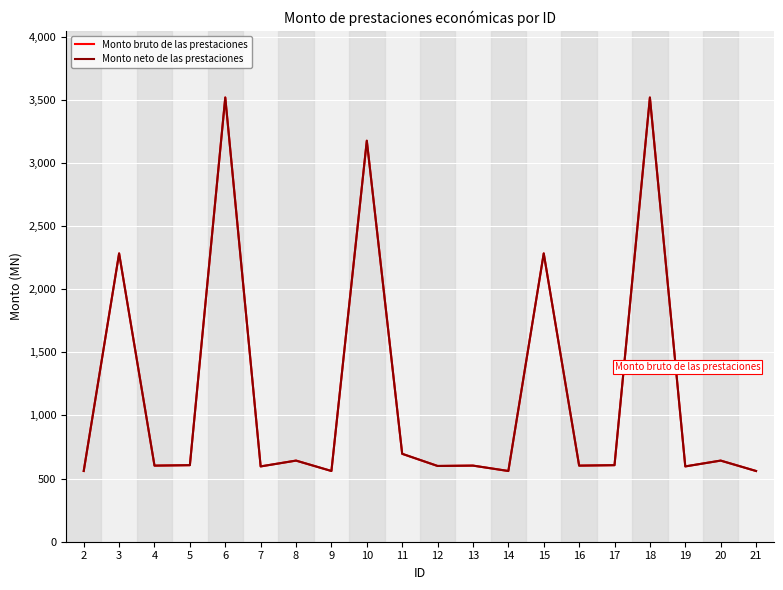

Is the value of Monto bruto de las prestaciones at 15 greater than the value of Monto neto de las prestaciones at 7?

Yes